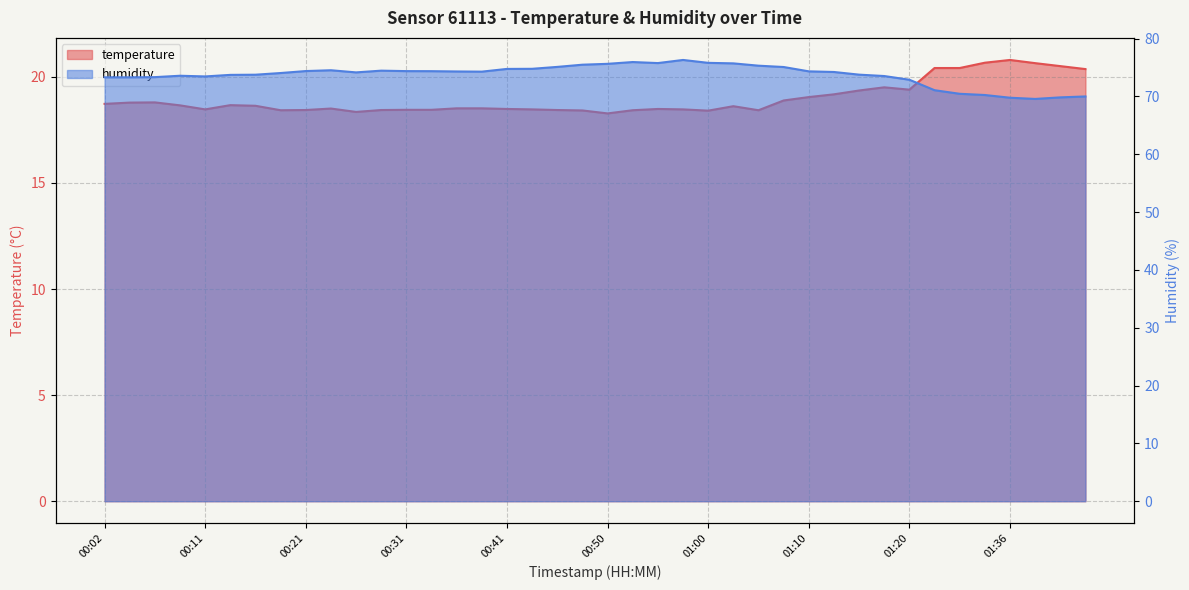

True or false: humidity has a value of 75.6 at 00:50.

True